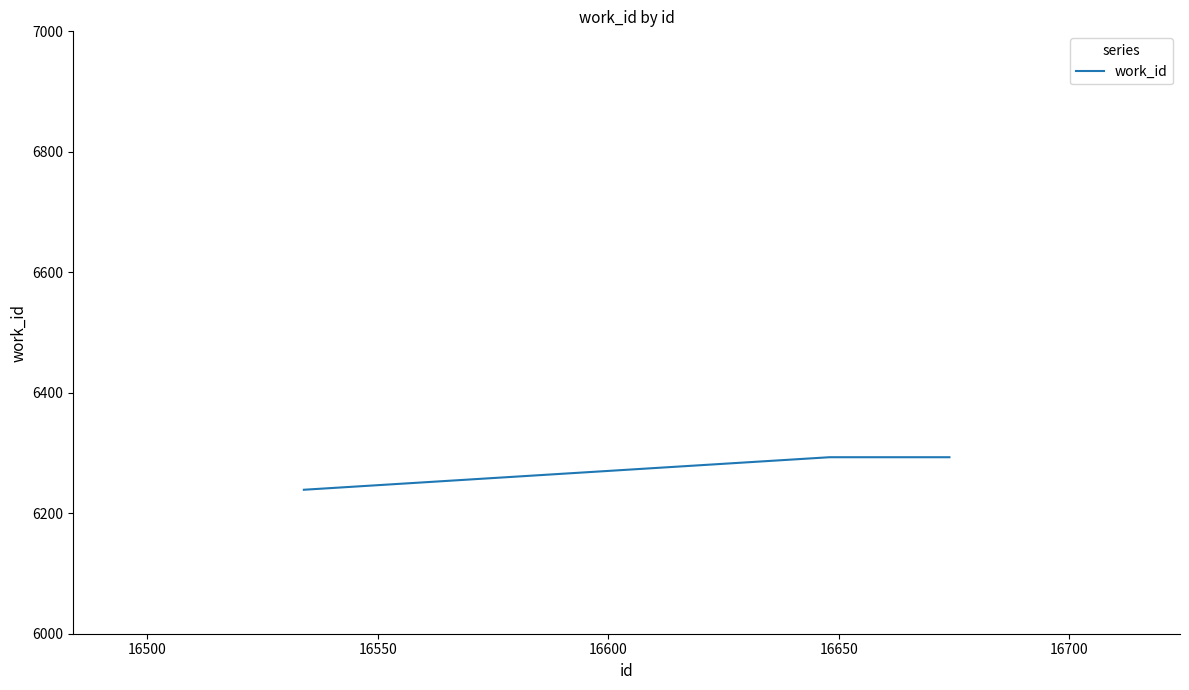

What is the sum of all values?

18825